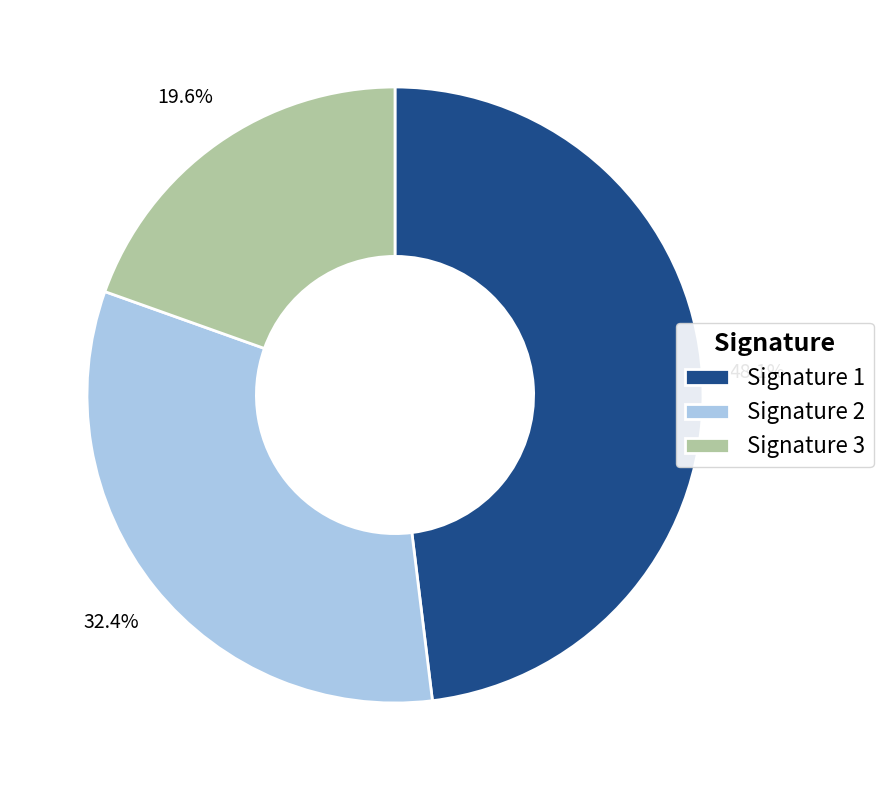

Combined, what portion of the pie is Signature 1 and Signature 3?

67.6%